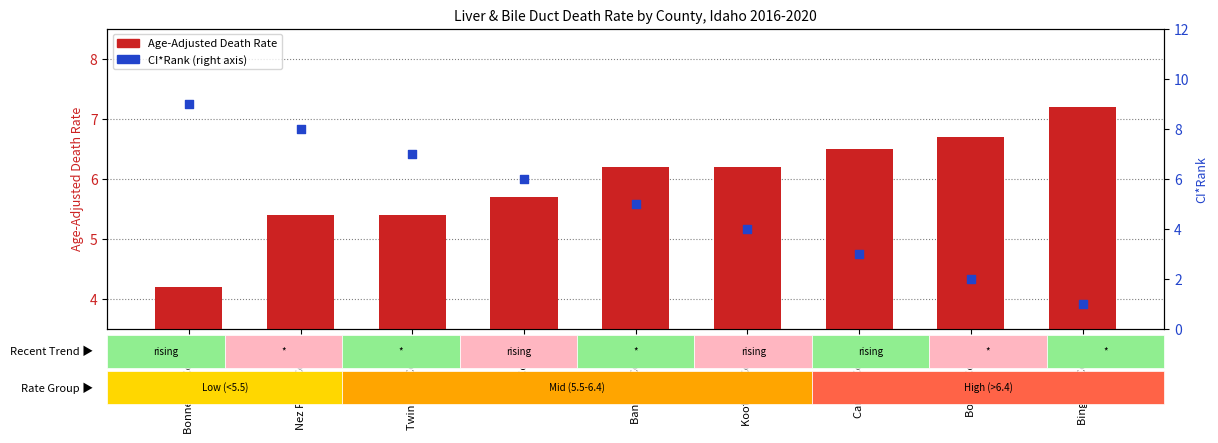

Is the value of CI*Rank at Bingham County greater than the value of Age-Adjusted Death Rate at Canyon County?

No